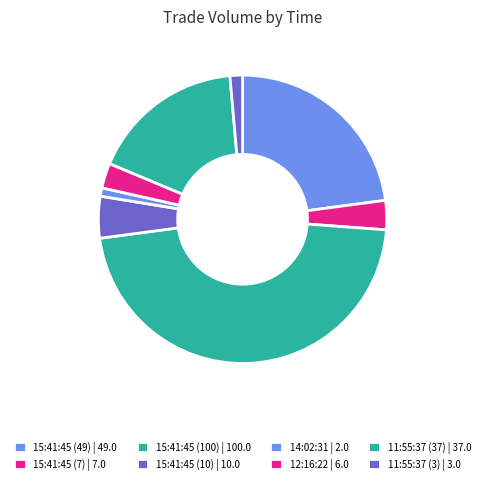

Count the number of slices in the pie.

8